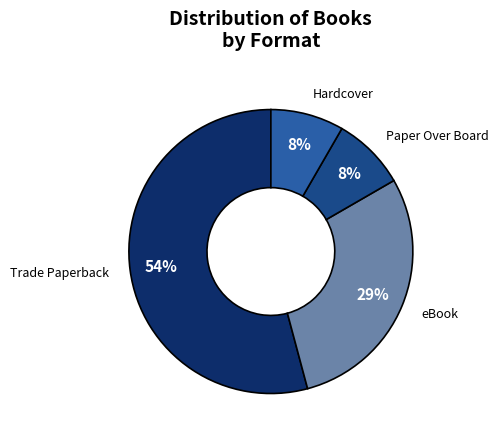

Which category accounts for the majority?

Trade Paperback